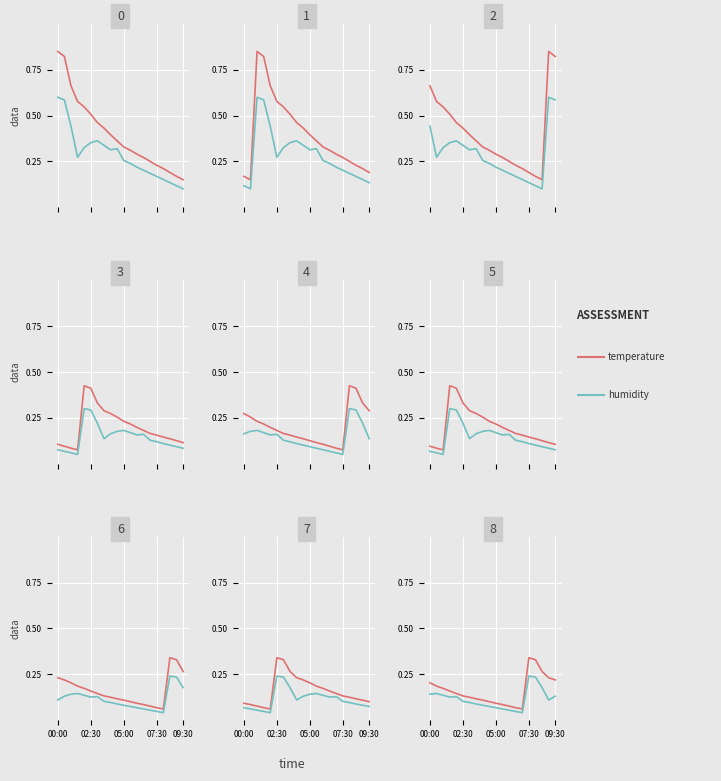

The temperature series shows 0.3 at 0.0. True or false?

False